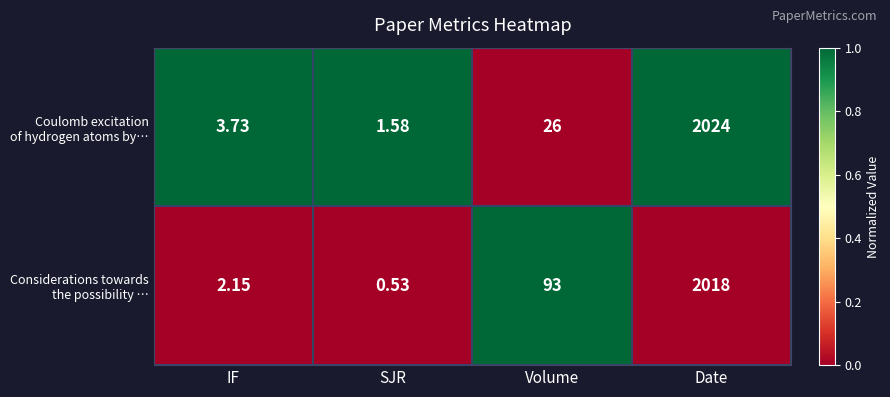

At how many categories does at least one series exceed 0?

4